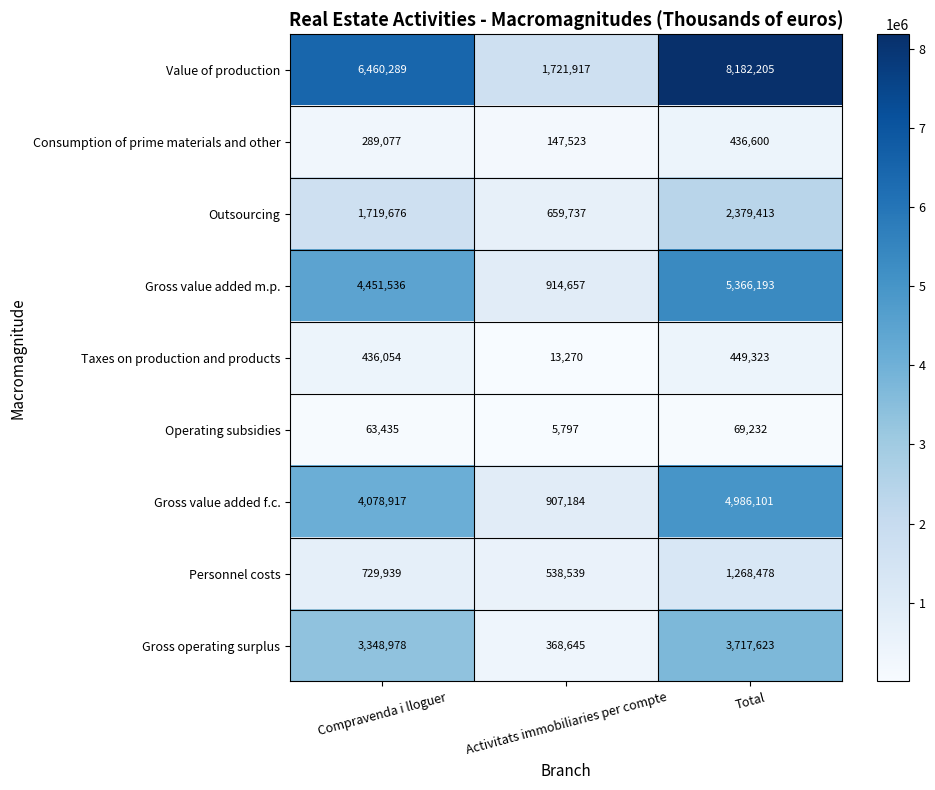

Reading right to left, what are all the values shown in this chart?

Value of production: 8182205	1721917	6460289
Consumption of prime materials and other: 436600	147523	289077
Outsourcing: 2379413	659737	1719676
Gross value added m.p.: 5366193	914657	4451536
Taxes on production and products: 449323	13270	436054
Operating subsidies: 69232	5797	63435
Gross value added f.c.: 4986101	907184	4078917
Personnel costs: 1268478	538539	729939
Gross operating surplus: 3717623	368645	3348978